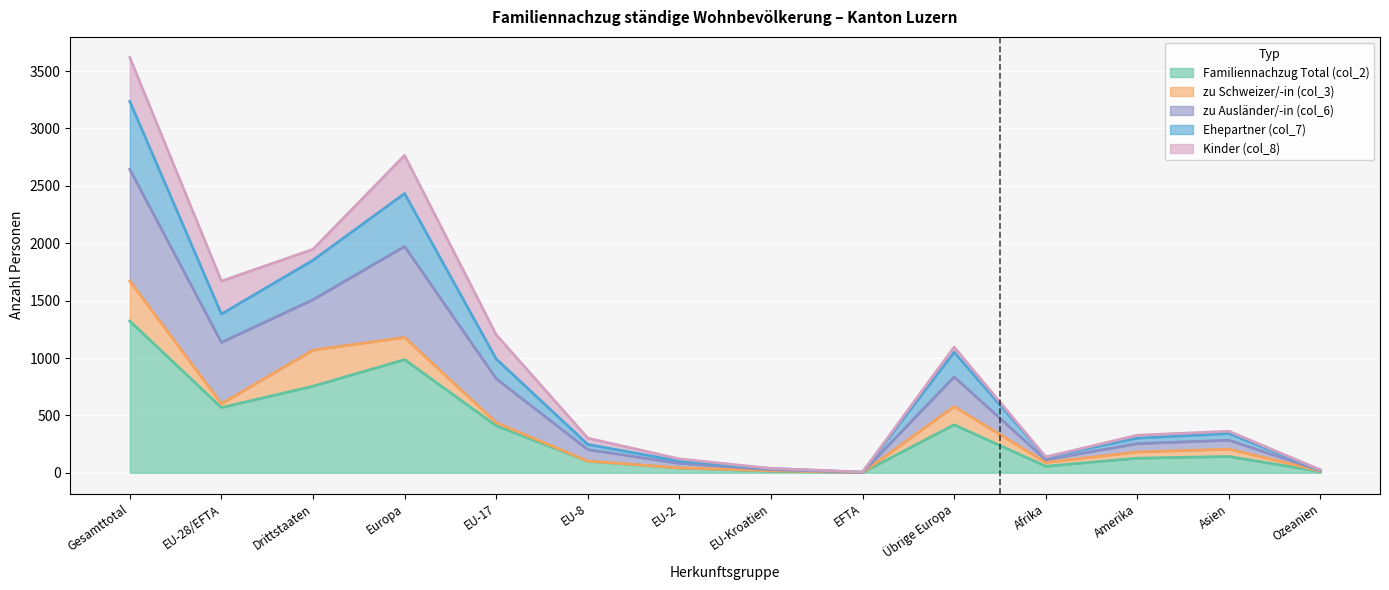

At which category is the sum across all series the highest?

Gesamttotal